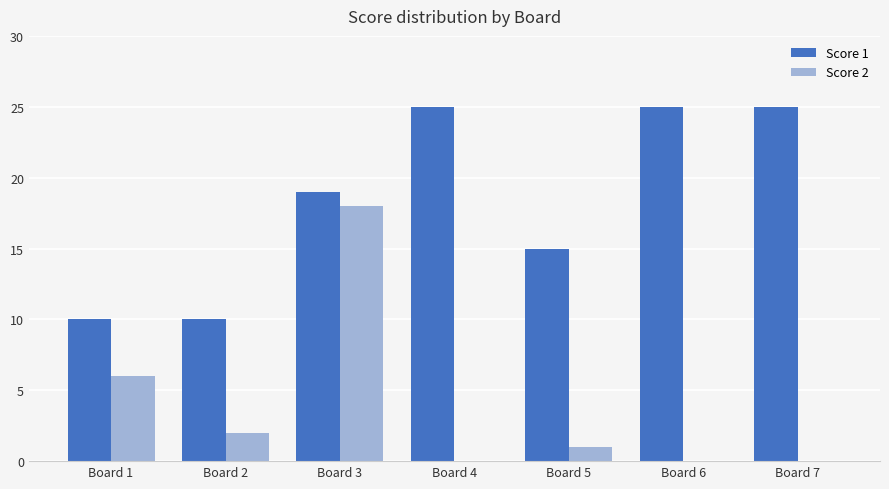

Between Board 1 and Board 4, which series saw the biggest shift?

Score 1